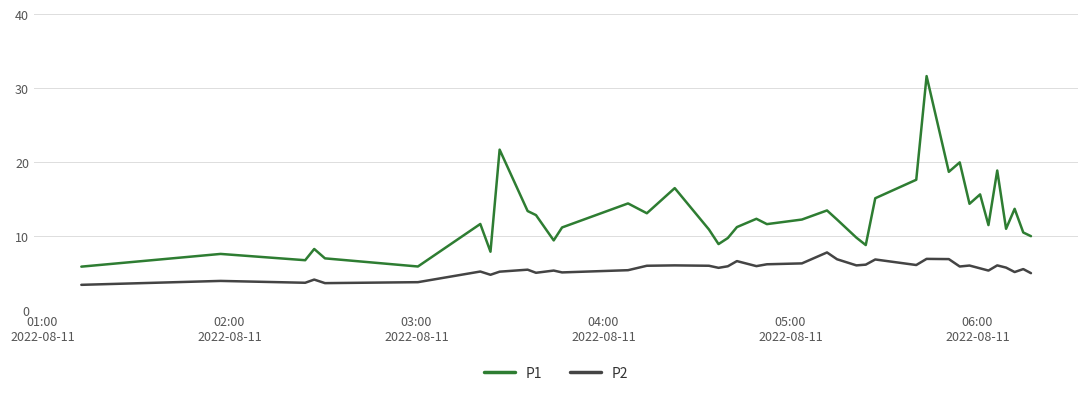

How many lines are shown in the chart?

2